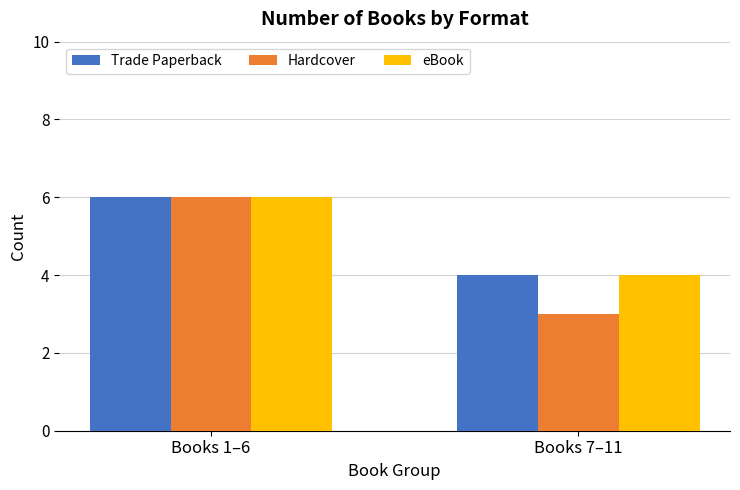

What are all the series names shown in the legend?

Trade Paperback, Hardcover, eBook